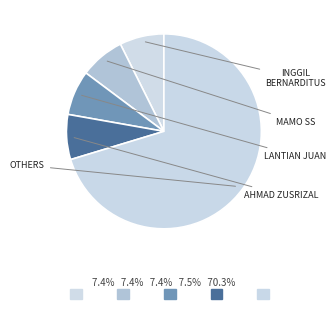

How many slices are in this pie chart?

5